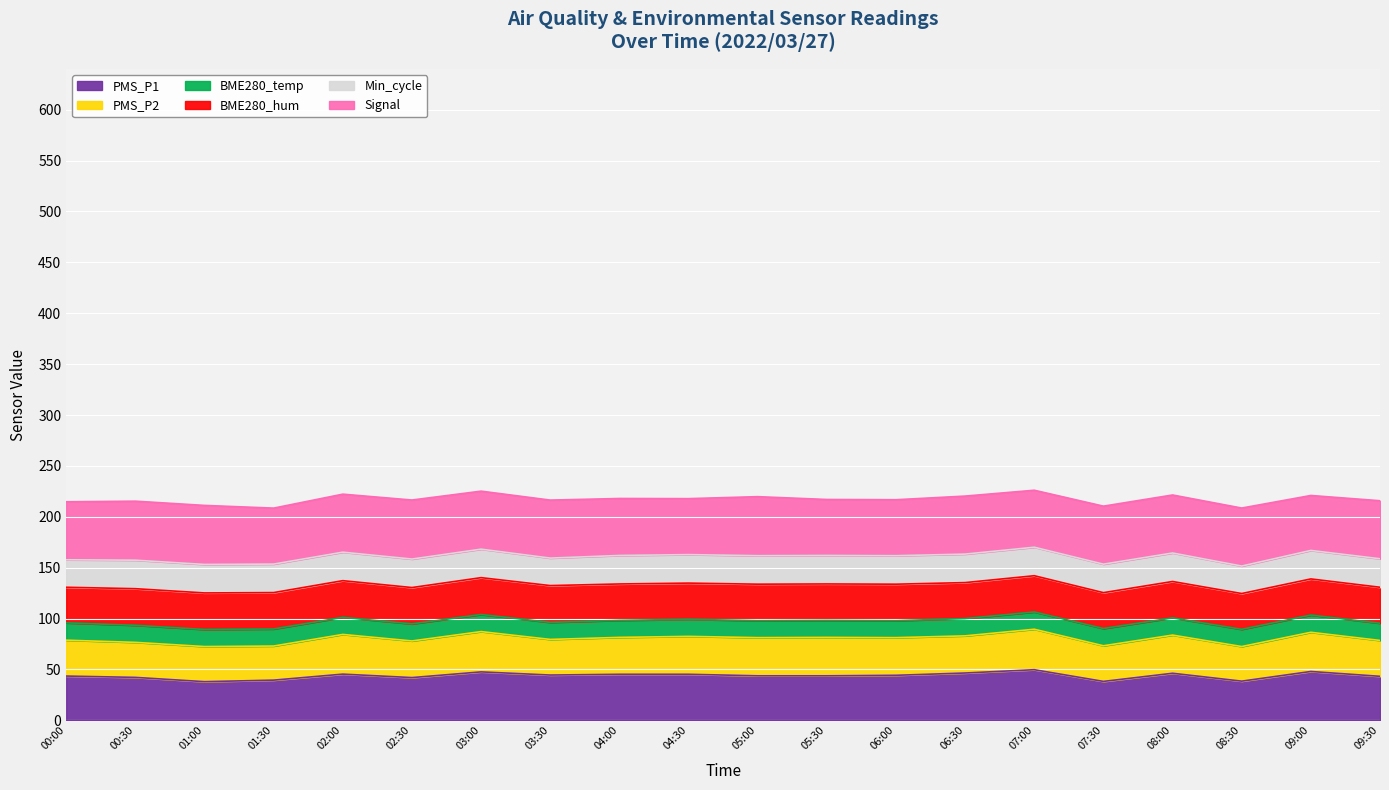

True or false: Signal has more than 1 points higher than both neighbors.

True